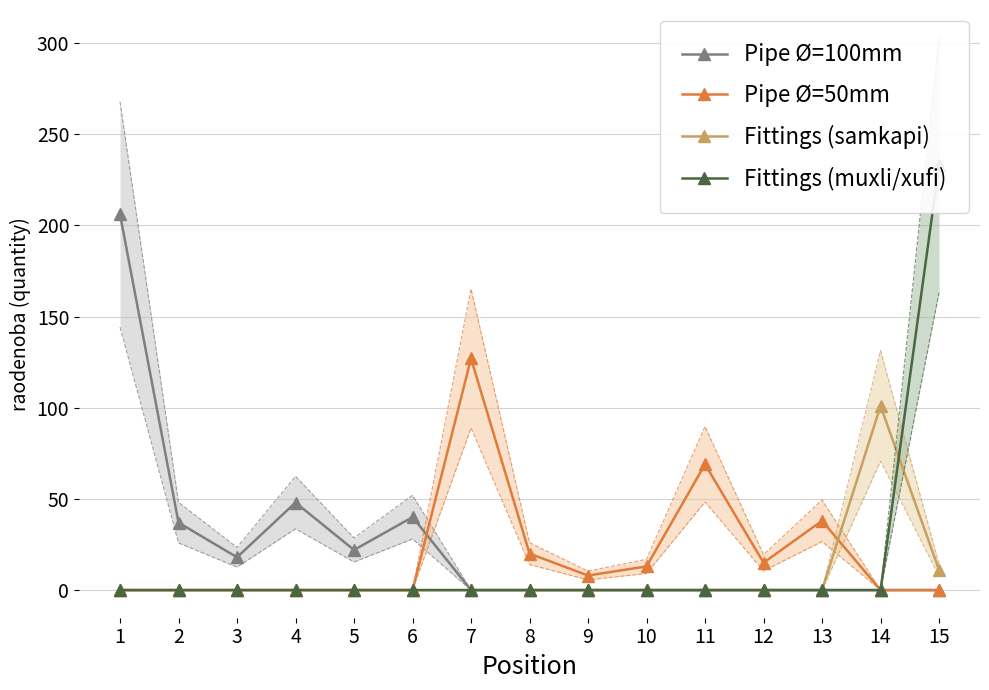

The value of Pipe Ø=50mm at 10 is 22. True or false?

False